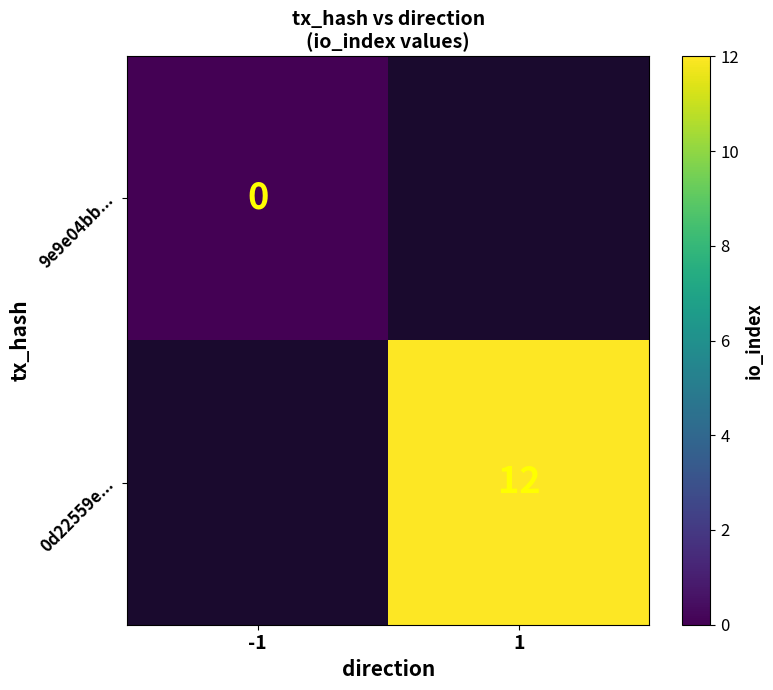

What is the maximum value shown in the chart?

12.0